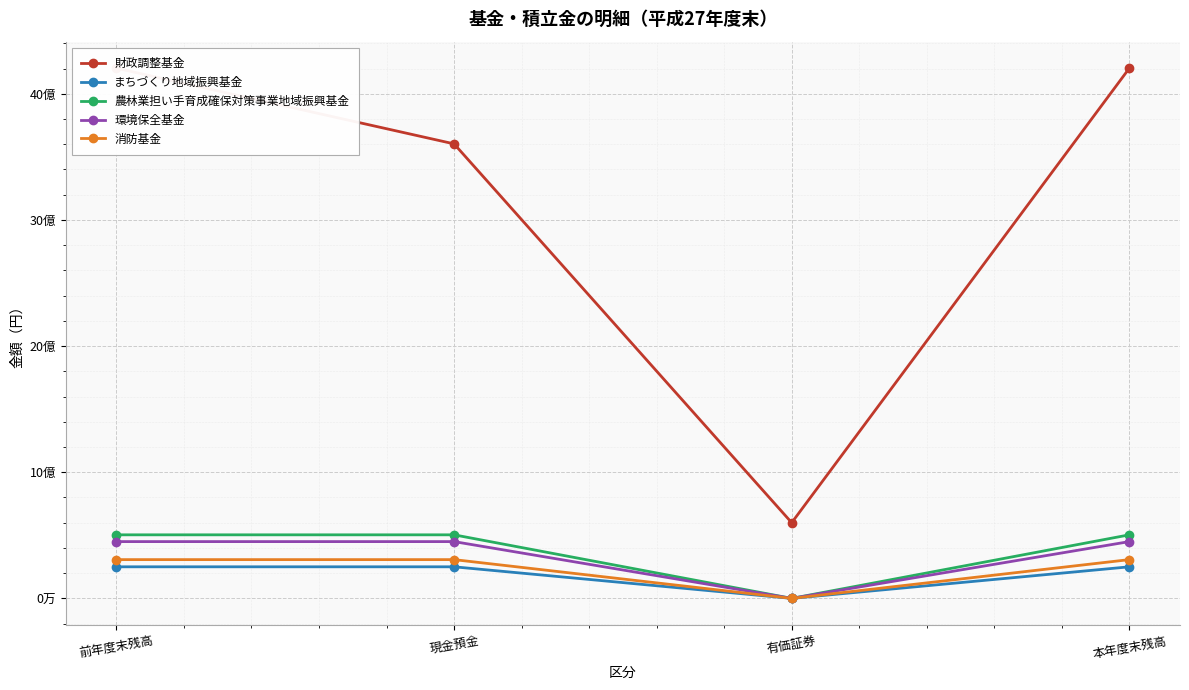

The 財政調整基金 series shows 4203025184 at 本年度末残高. True or false?

True